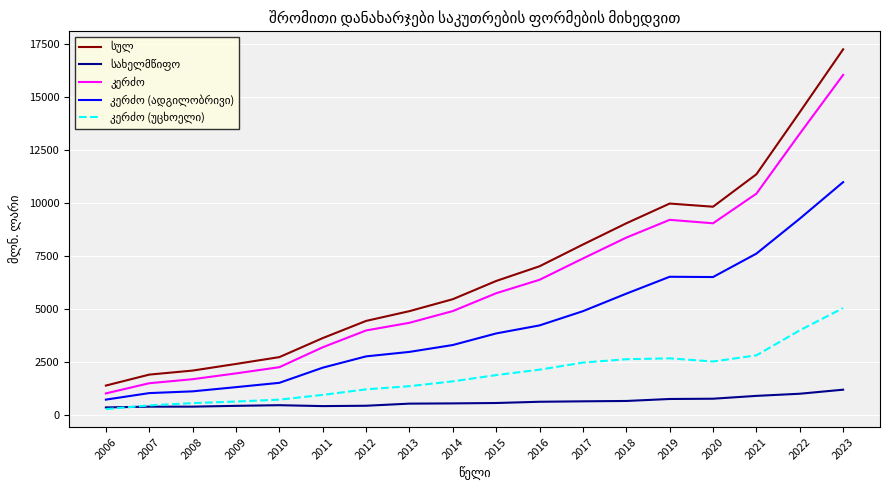

What is the difference between the highest and lowest values at 2018?

8372.2